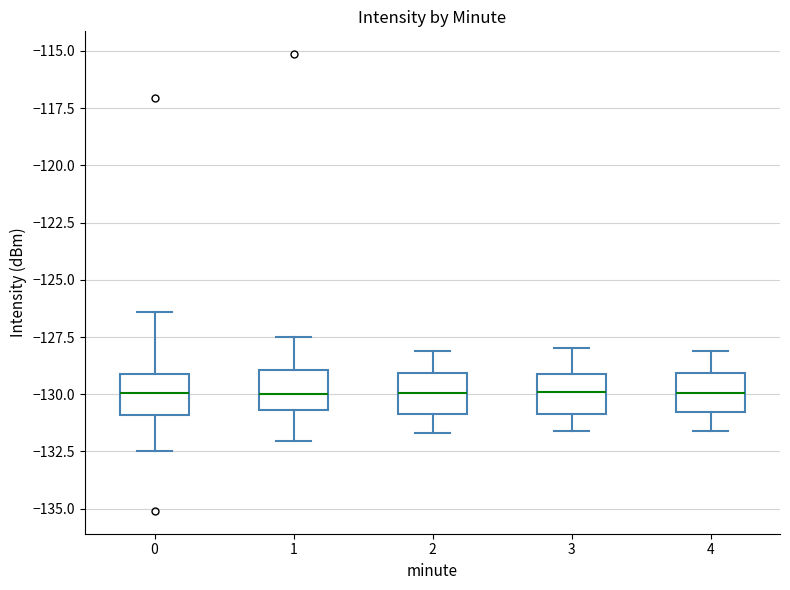

Reading left to right, read every box against the y-axis: the position of its median line, the range the box covers, and the ends of its whiskers. The values are not printed on the chart, so give them approximately, as read against the axis.

0: median -130.0, box -131.0 to -129.0, whiskers -132.5 to -126.5
1: median -130.0, box -130.5 to -129.0, whiskers -132.0 to -127.5
2: median -130.0, box -131.0 to -129.0, whiskers -131.5 to -128.0
3: median -130.0, box -131.0 to -129.0, whiskers -131.5 to -128.0
4: median -130.0, box -131.0 to -129.0, whiskers -131.5 to -128.0